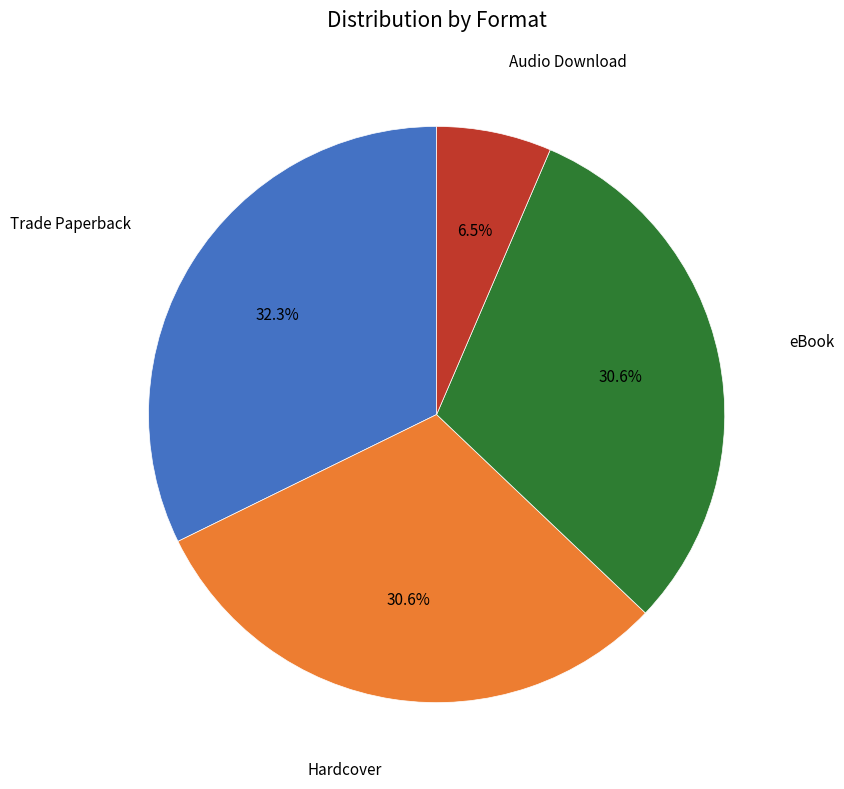

Is eBook the majority of the pie?

No